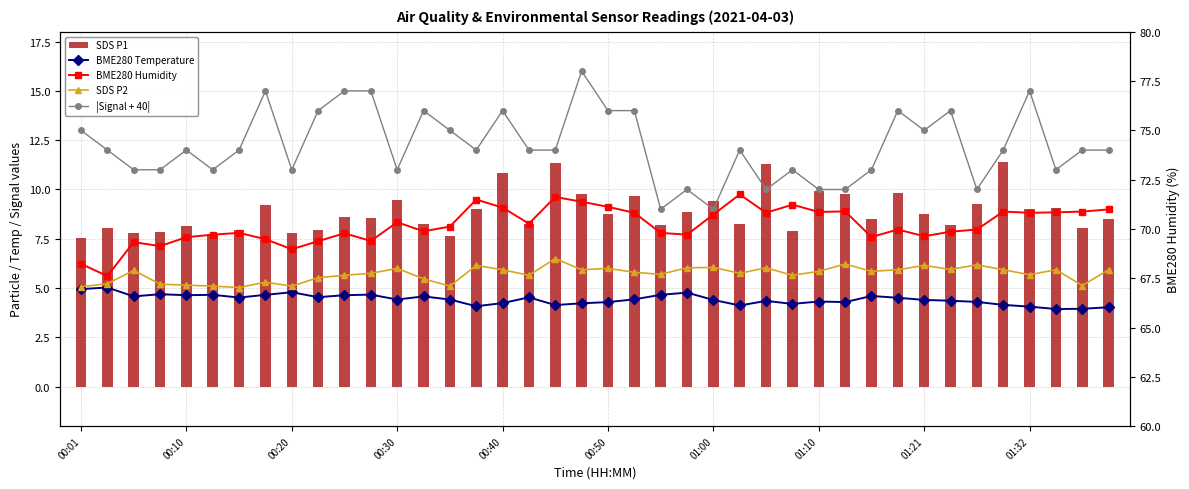

How many data points in BME280 Humidity are less than 70?

20